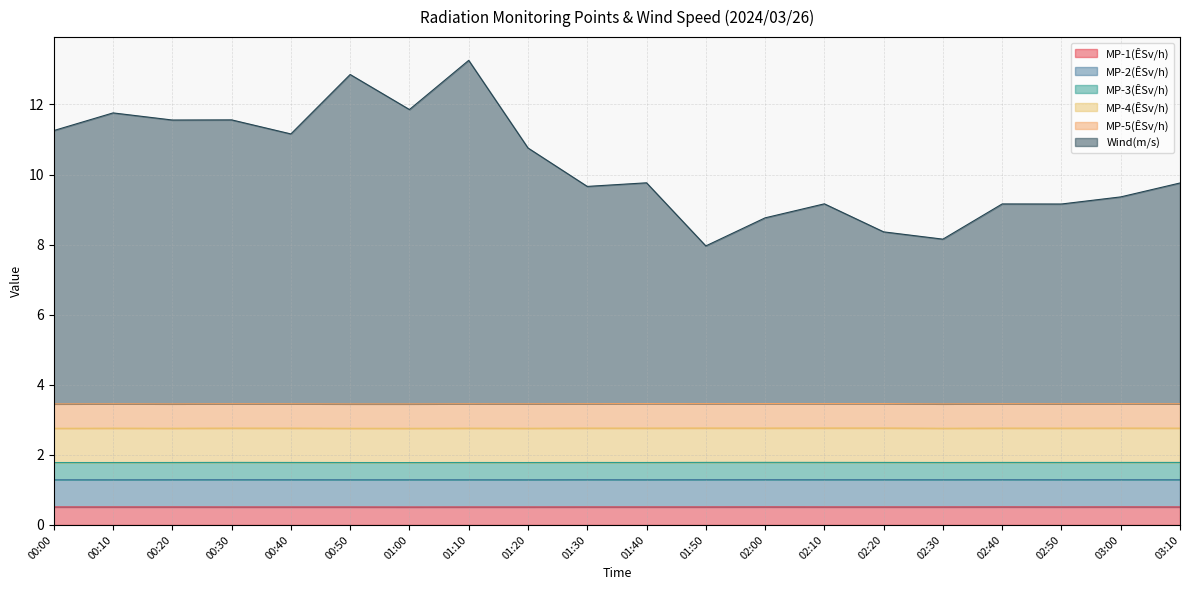

The value of Wind(m/s) at 01:10 is 9.8. True or false?

True